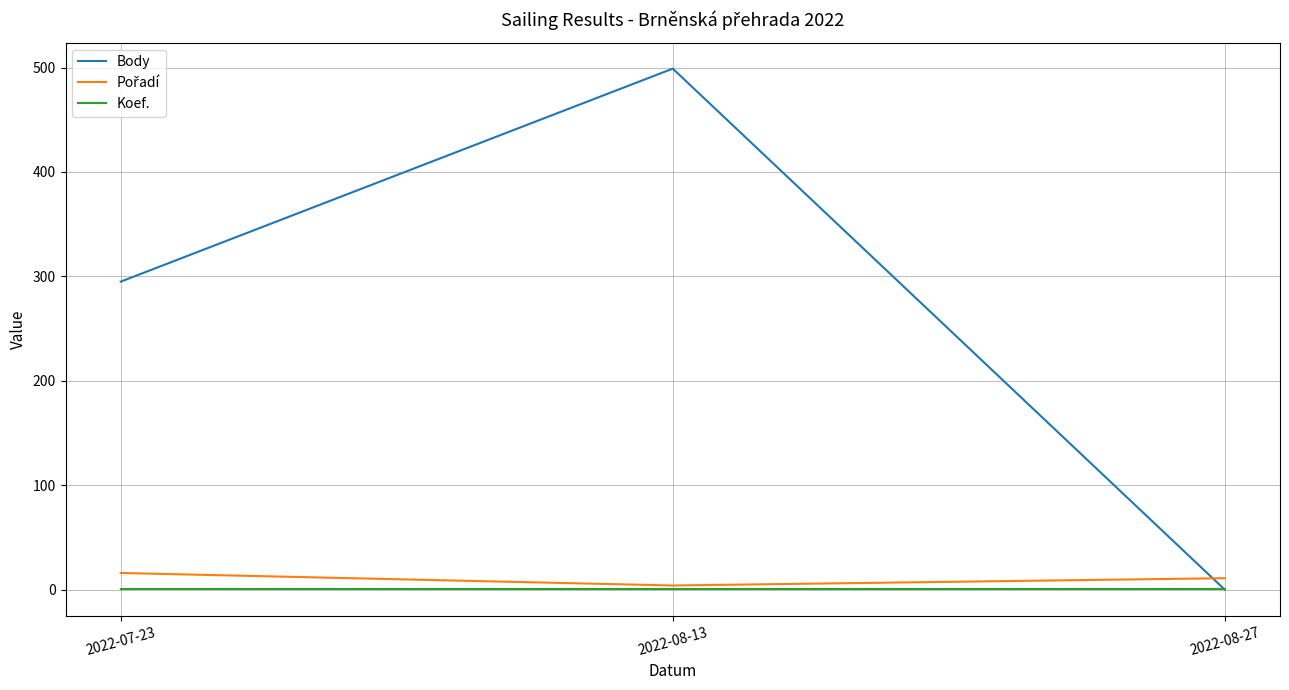

How many series are shown in this chart?

3